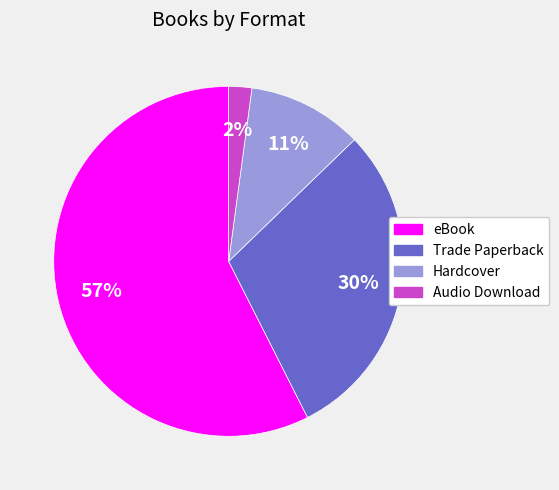

What is the ratio of the value at Audio Download to the value at Hardcover?

0.2